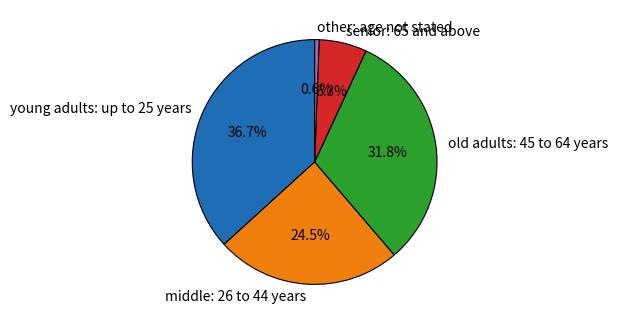

Is there a majority slice in this chart?

No